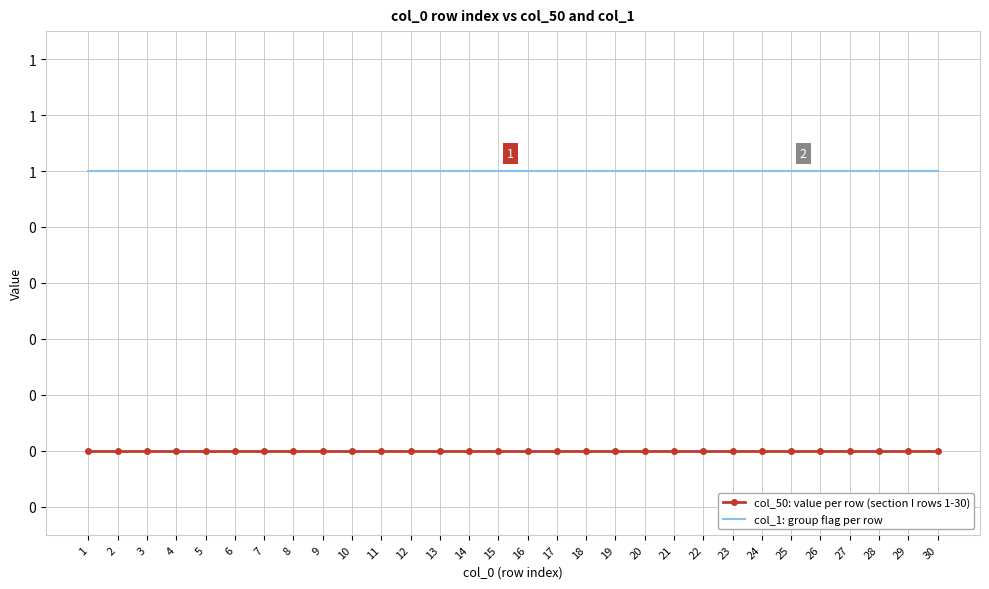

Which category has the highest value across all series?

1